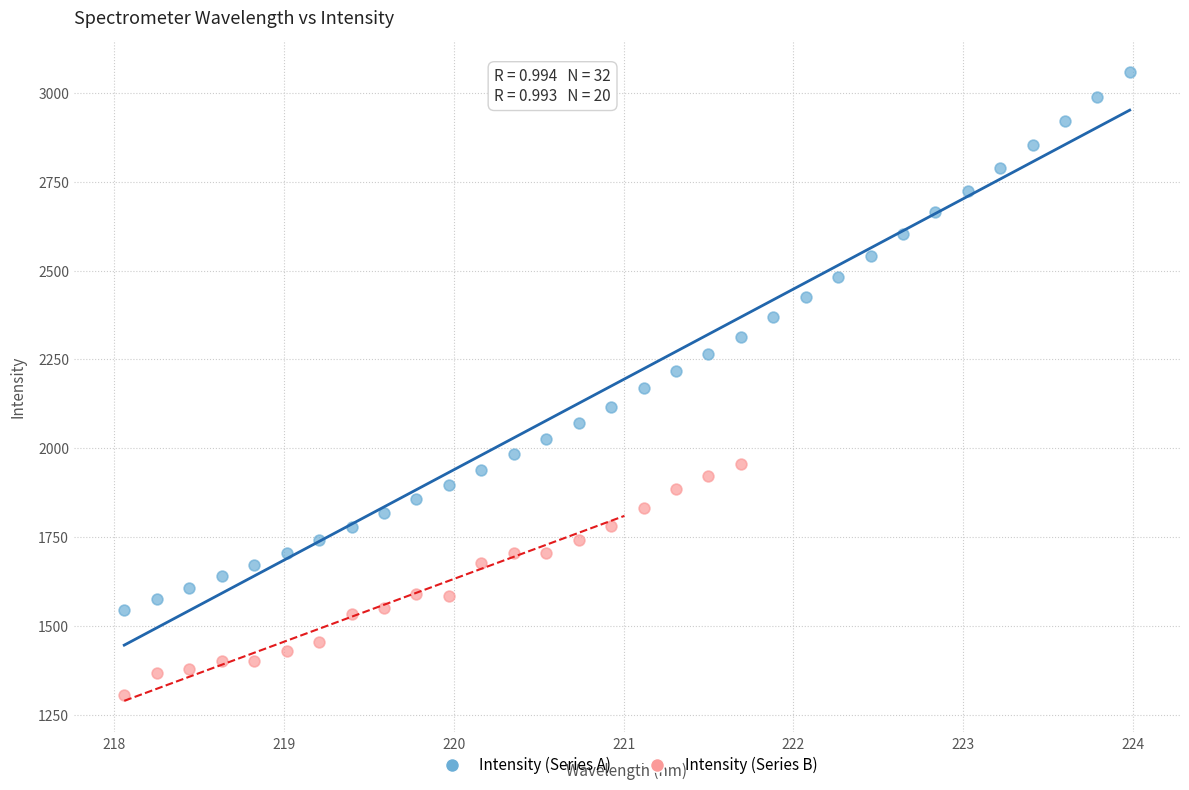

Which series contains the lowest Y value?

Intensity (Series B)